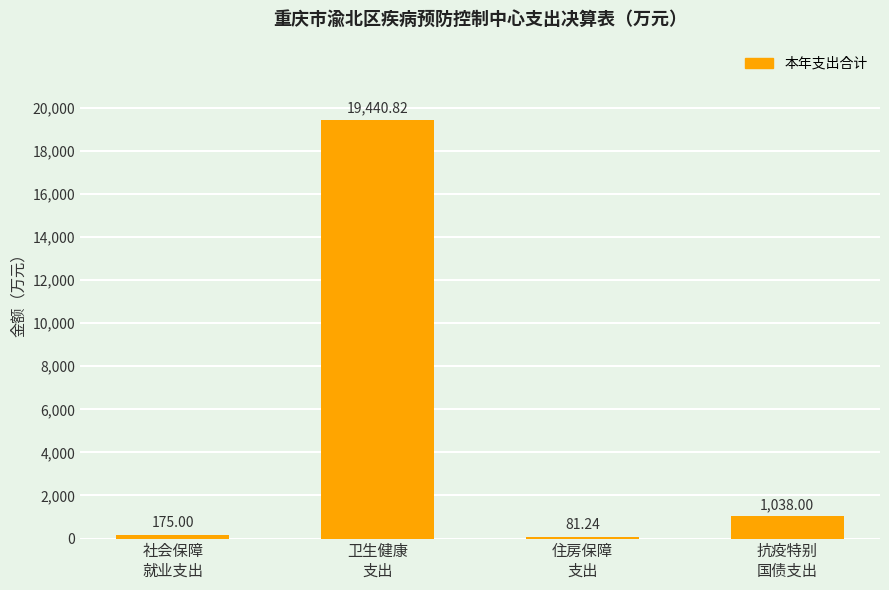

Reading left to right, what are all the values shown in this chart?

社会保障
就业支出=175.0	卫生健康
支出=19440.8	住房保障
支出=81.2	抗疫特别
国债支出=1038.0